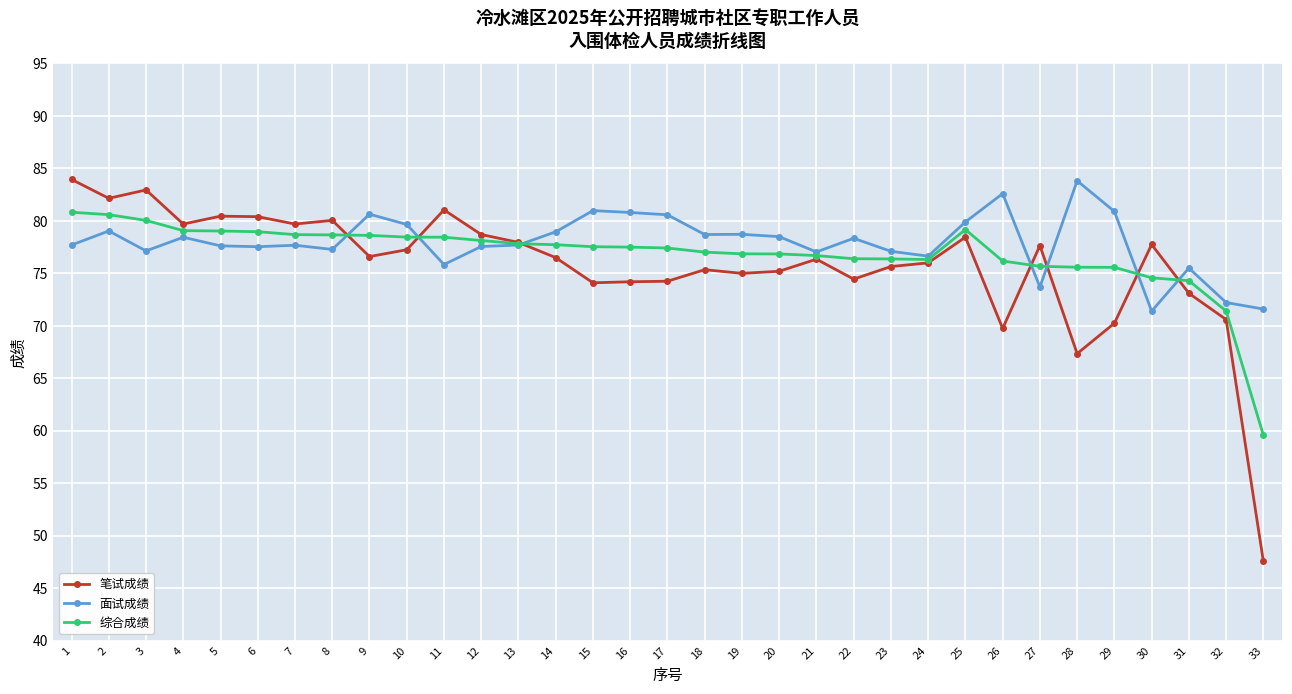

Which series has the widest spread of values?

笔试成绩